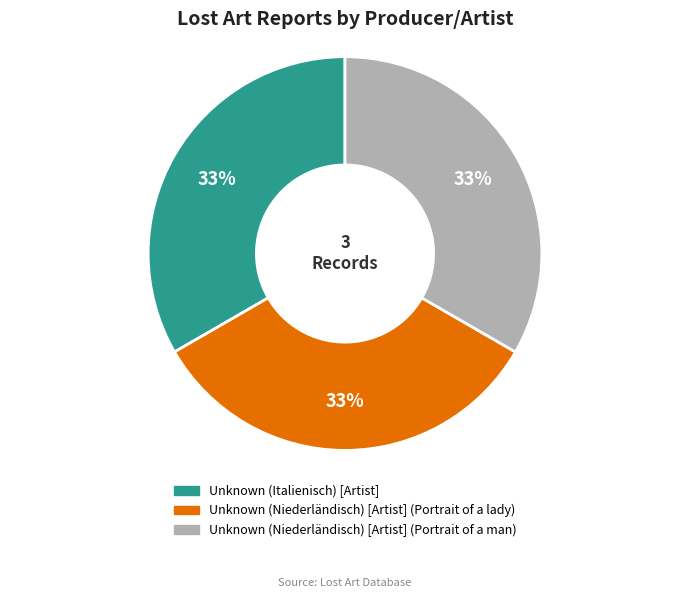

What is the ratio of the value at Unknown (Niederländisch) [Artist] (Portrait of a man) to the value at Unknown (Italienisch) [Artist]?

1.0